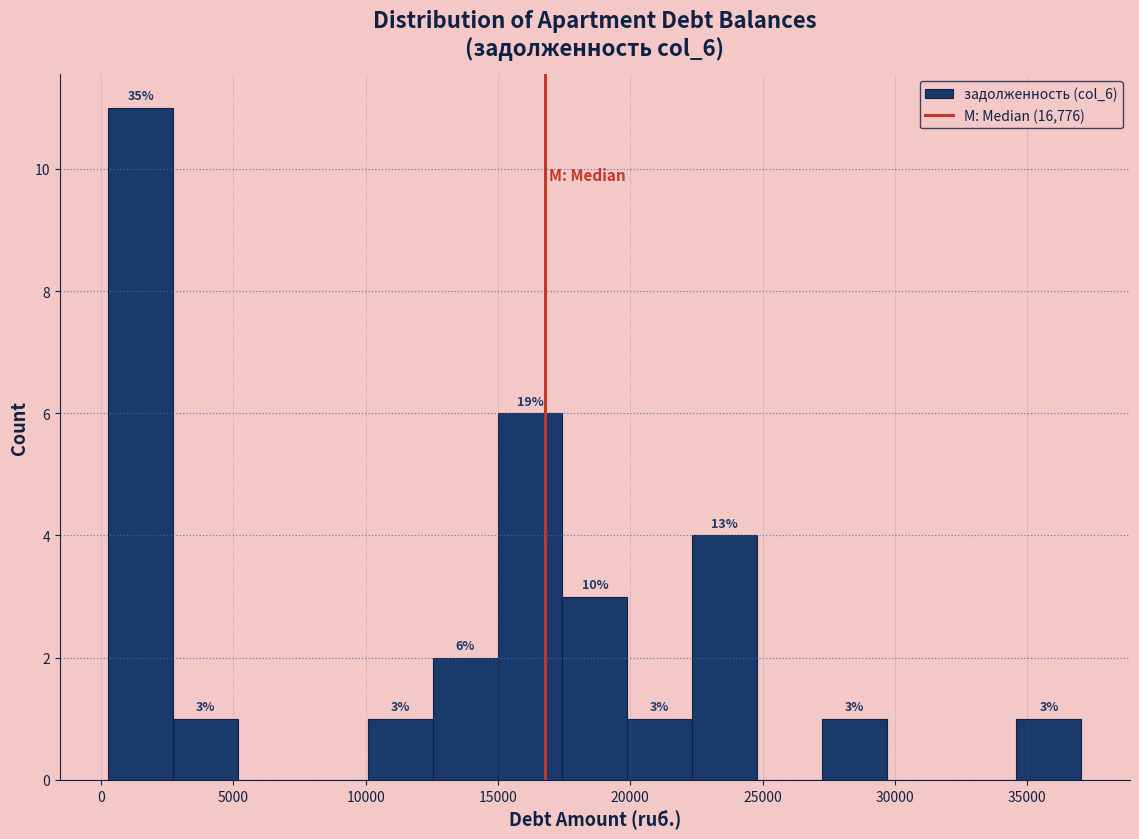

Over which range of the x-axis is the bar tallest?

500 to 2500